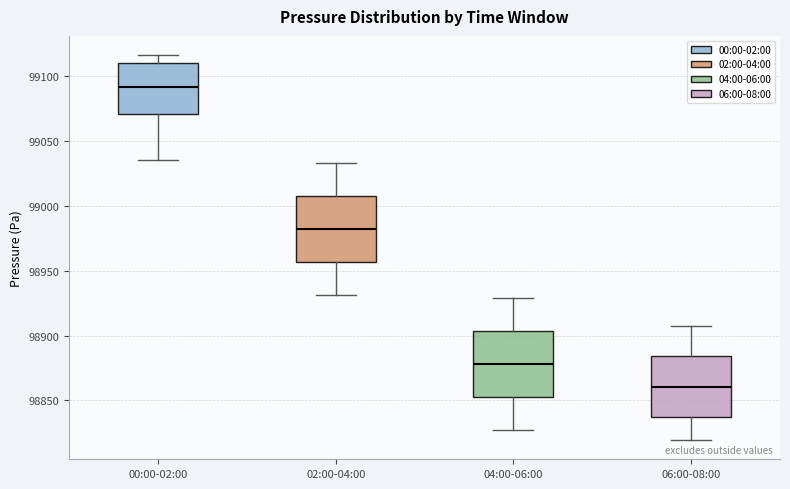

Where is the upper edge of the box for 06:00-08:00 on the y-axis? The values are not printed on the chart, so give them approximately, as read against the axis.

98885